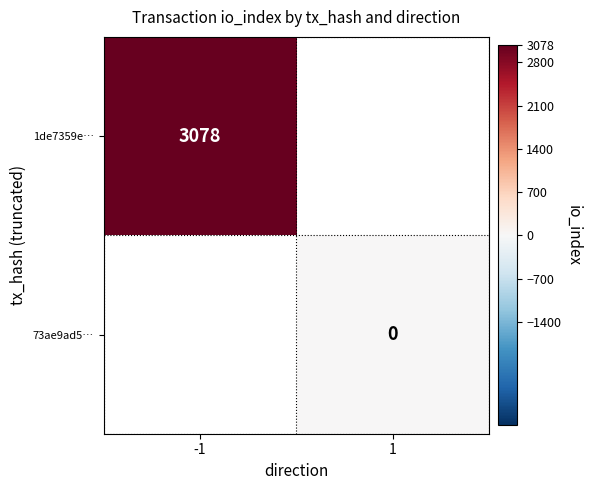

Is it true that 1de7359e… equals 3078 at -1?

True